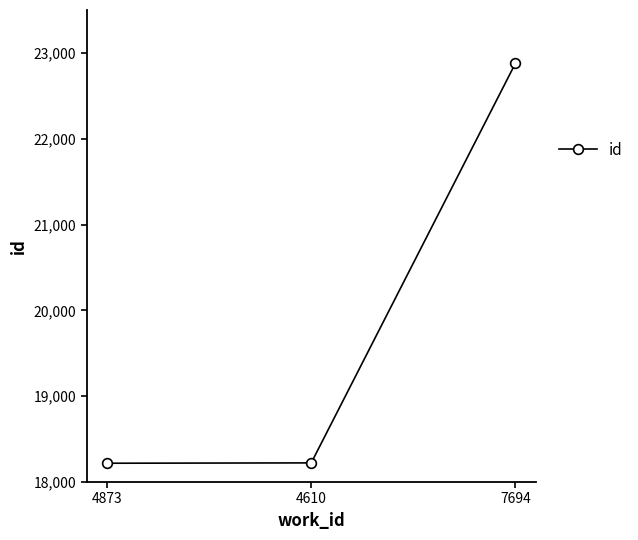

What is the minimum value shown in the chart?

18219